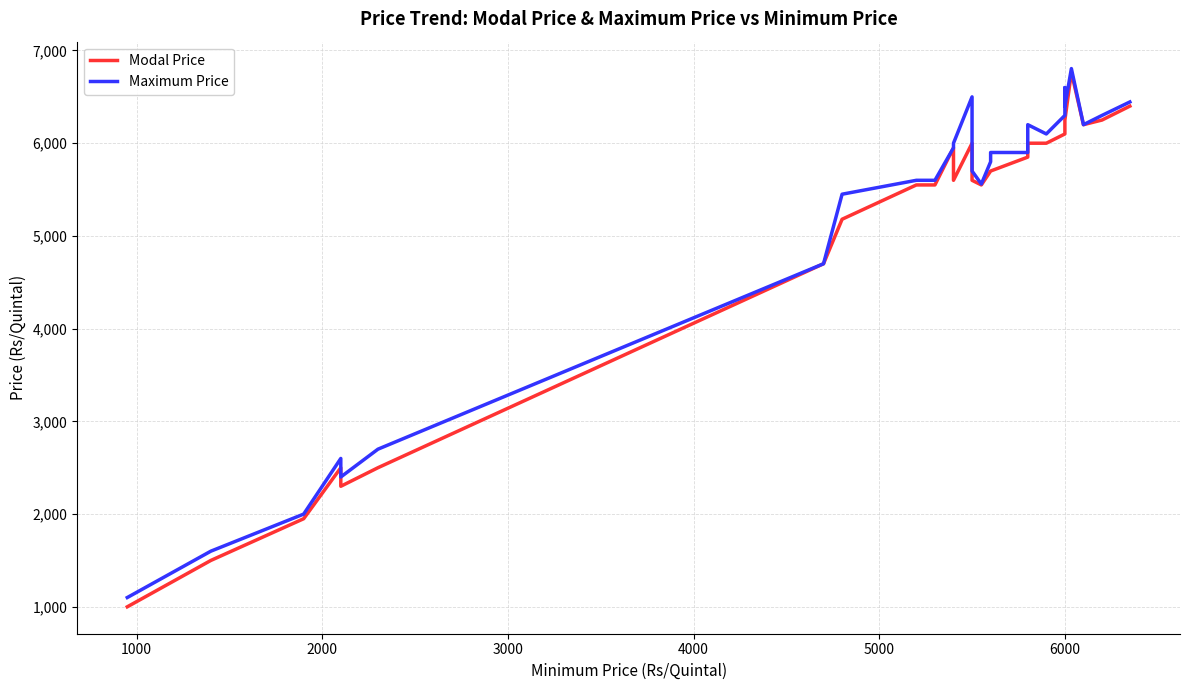

The Maximum Price series shows 987 at 10. True or false?

False